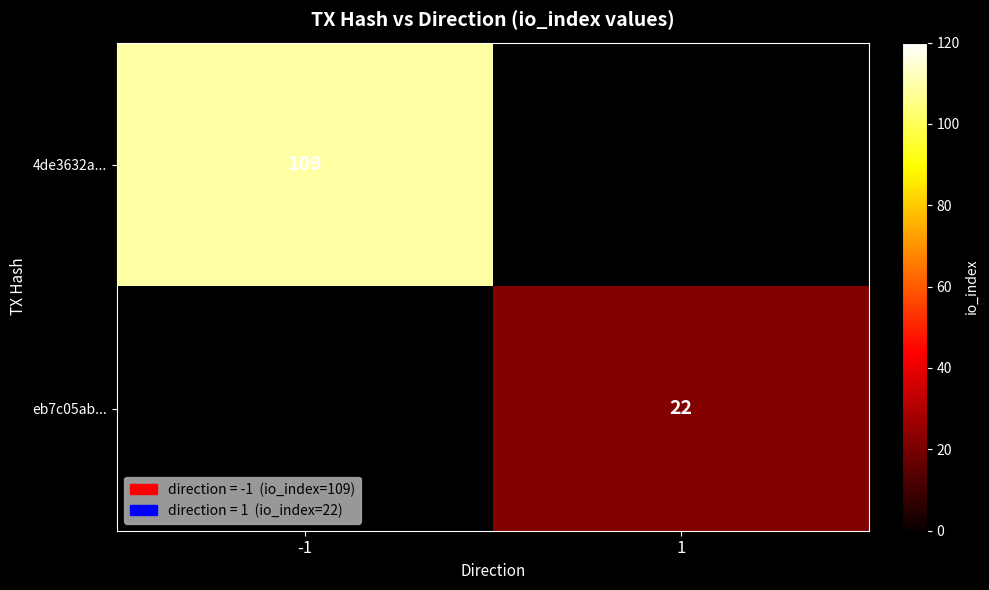

Is it true that 4de3632a... equals 109 at -1?

True